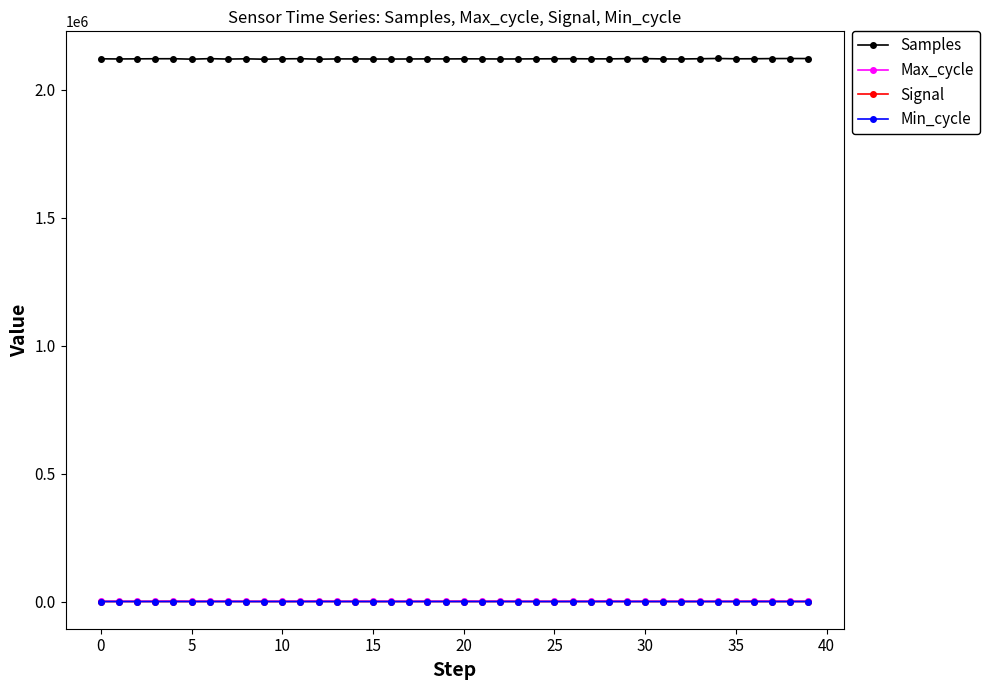

True or false: Min_cycle and Samples cross at least once.

False